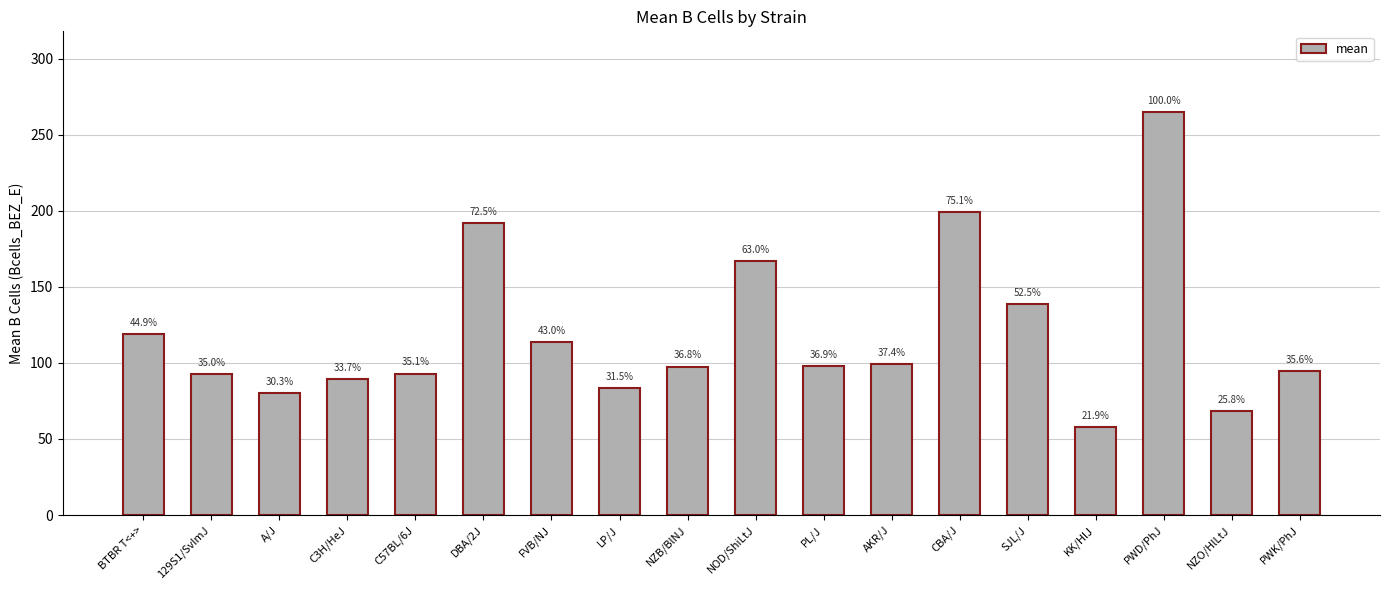

Reading left to right, what are all the values shown in this chart?

119.0	92.8	80.4	89.2	93.0	192.0	114.0	83.5	97.6	167.0	97.8	99.0	199.0	139.0	58.1	265.0	68.4	94.4